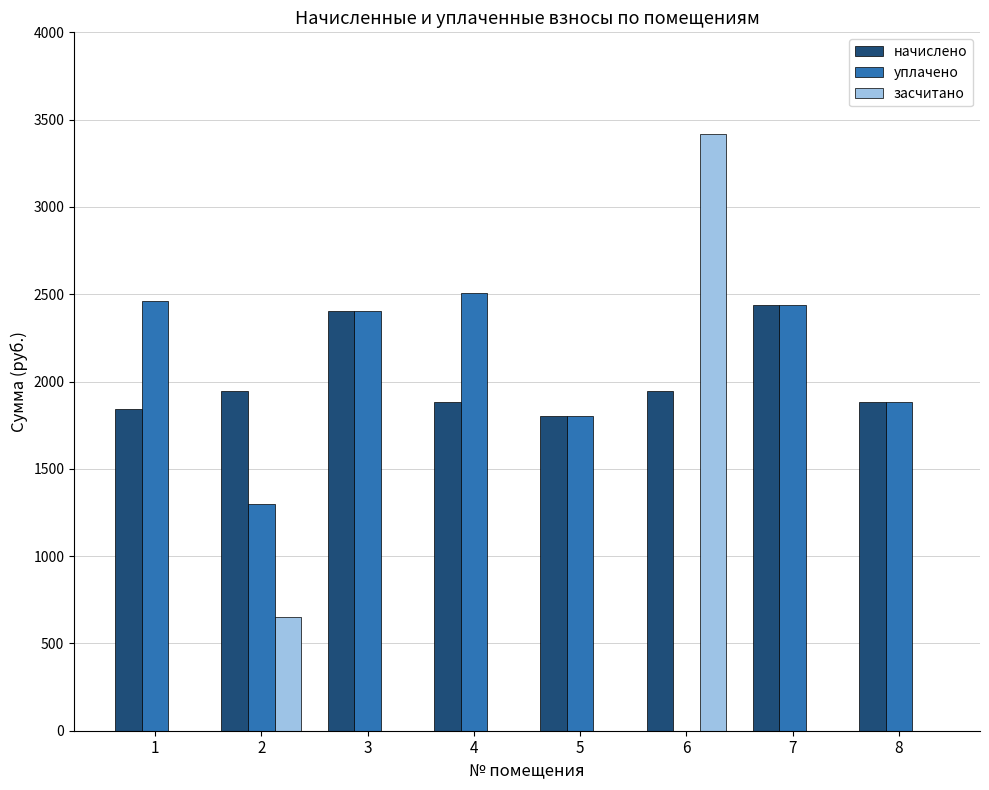

Reading left to right, what are all the values shown in this chart?

начислено: 1=1844.0	2=1946.6	3=2401.2	4=1880.7	5=1803.7	6=1946.6	7=2437.9	8=1880.7
уплачено: 1=2458.7	2=1297.8	3=2401.2	4=2507.6	5=1803.7	6=0.0	7=2437.9	8=1880.7
засчитано: 1=0.0	2=648.9	3=0.0	4=0.0	5=0.0	6=3415.7	7=0.0	8=0.0